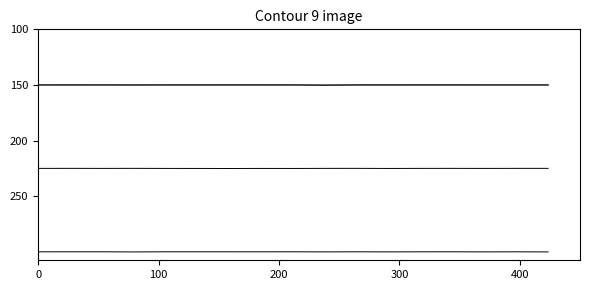

Does the chart display data point markers on the line(s)?

No